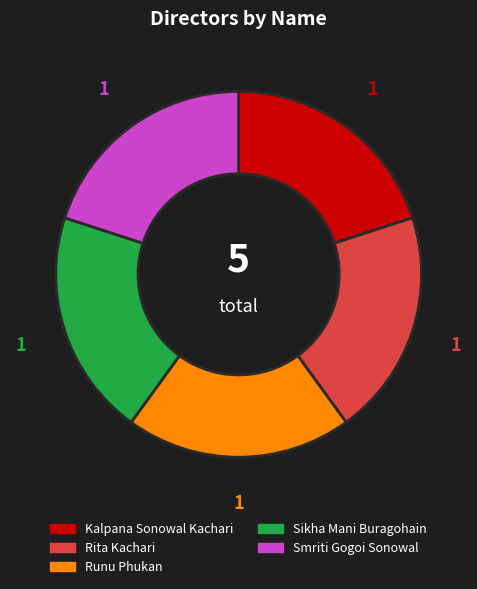

The Runu Phukan slice represents 13% of the pie. True or false?

False